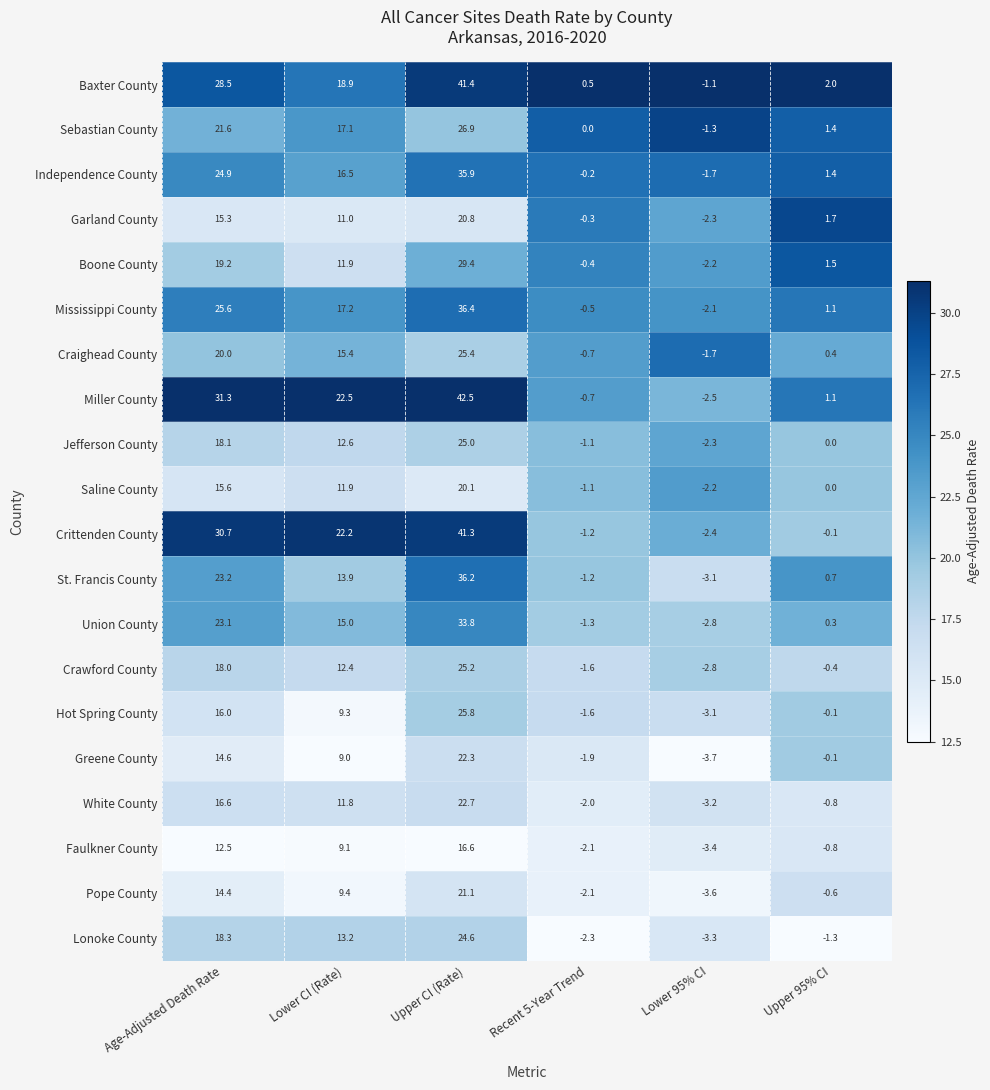

The value of Boone County at Lower CI (Rate) is 8.3. True or false?

False